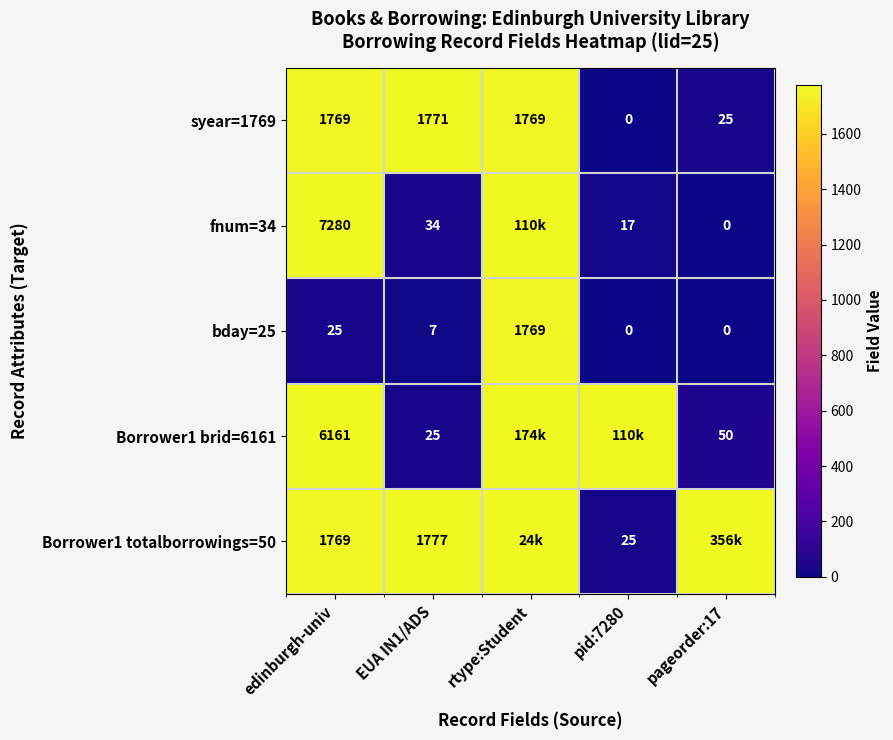

The syear=1769 series shows 488 at rtype:Student. True or false?

False